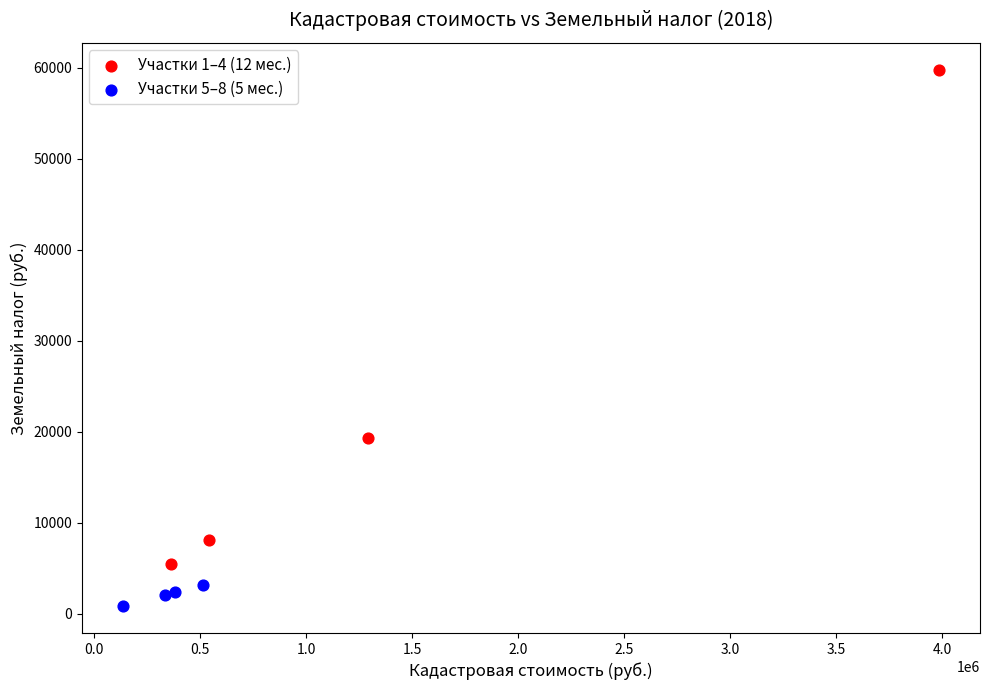

What are all the series names shown in the legend?

Участки 1–4 (12 мес.), Участки 5–8 (5 мес.)